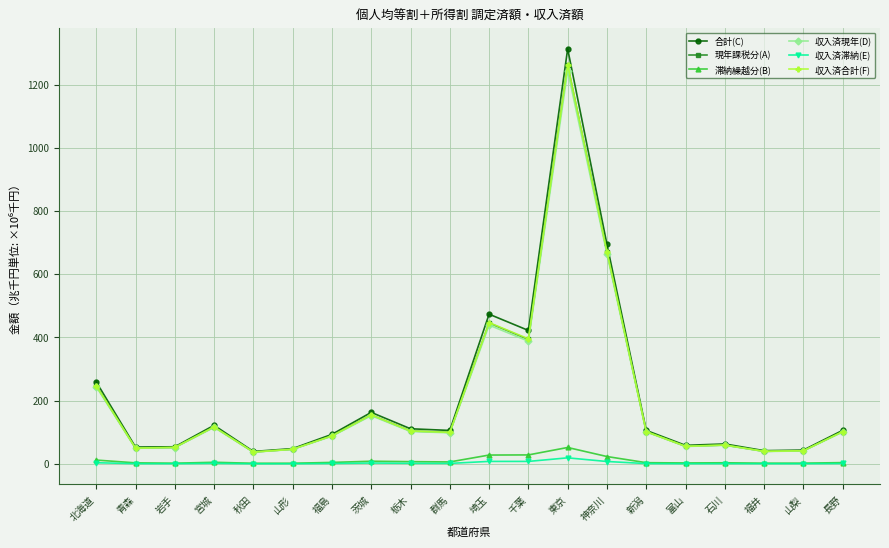

Which series has the largest range (max minus min)?

合計(C)